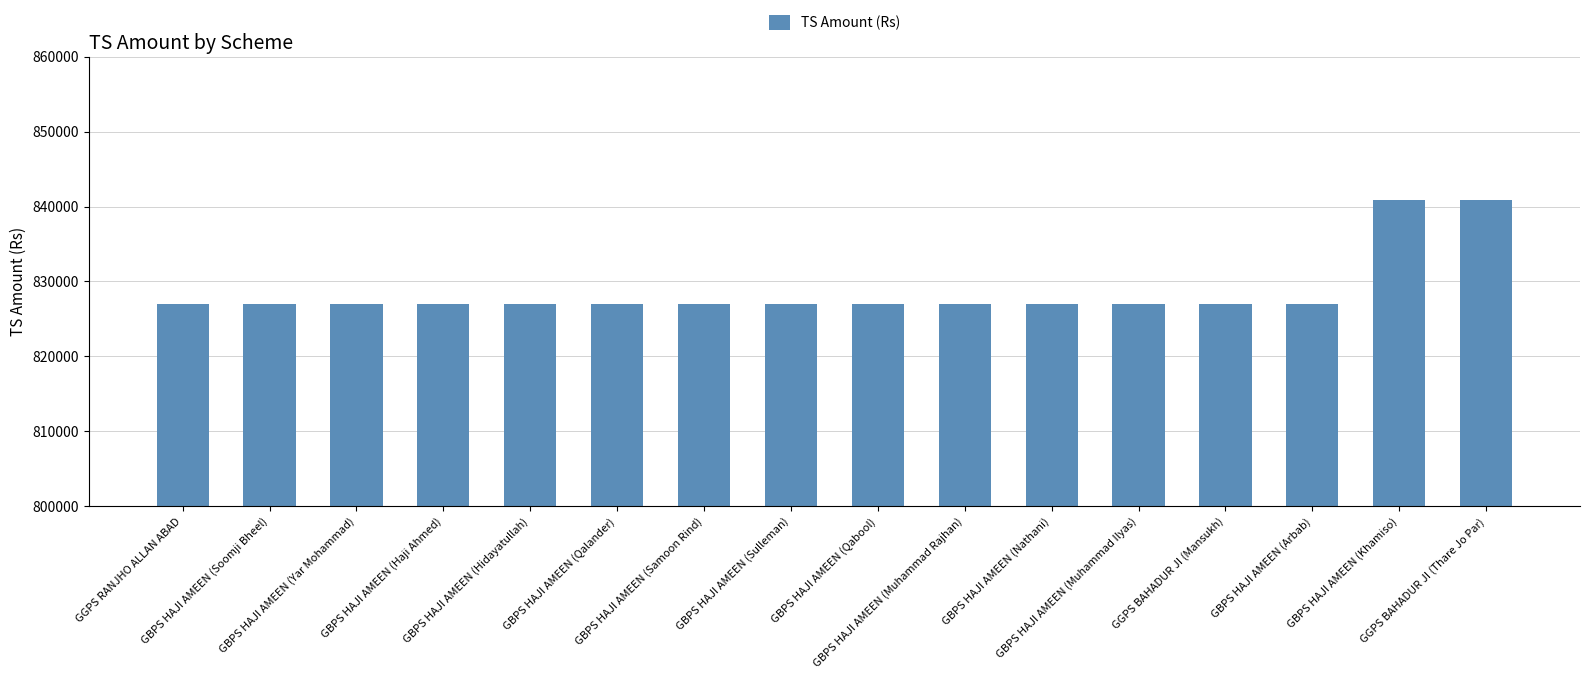

What is the sum of the values at GBPS HAJI AMEEN (Qalander) and GBPS HAJI AMEEN (Khamiso)?

1667939